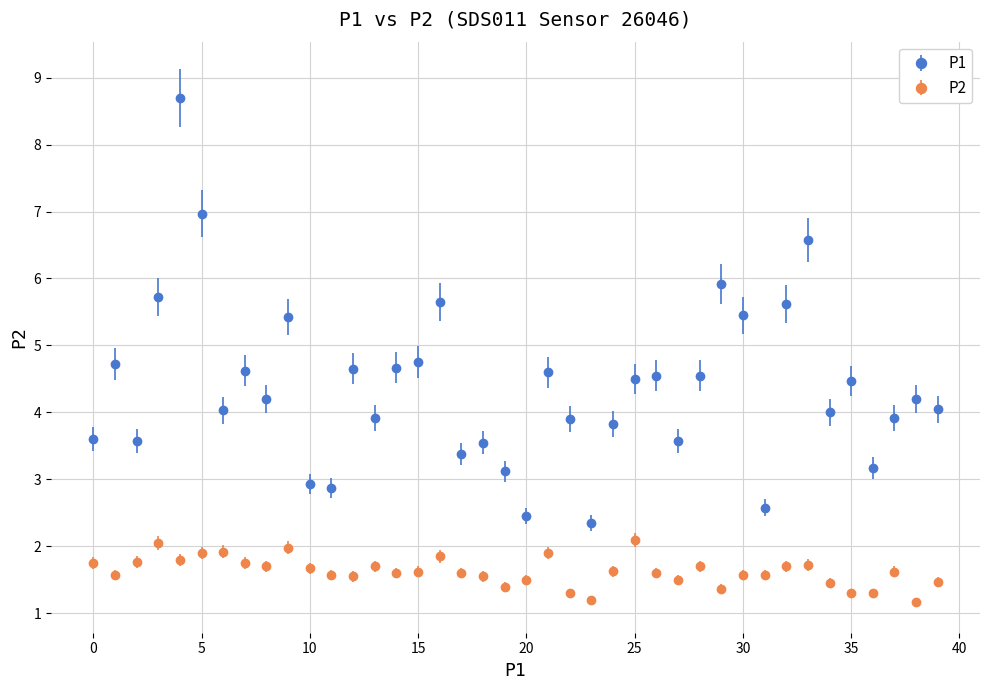

Which series has the widest spread of values?

P1